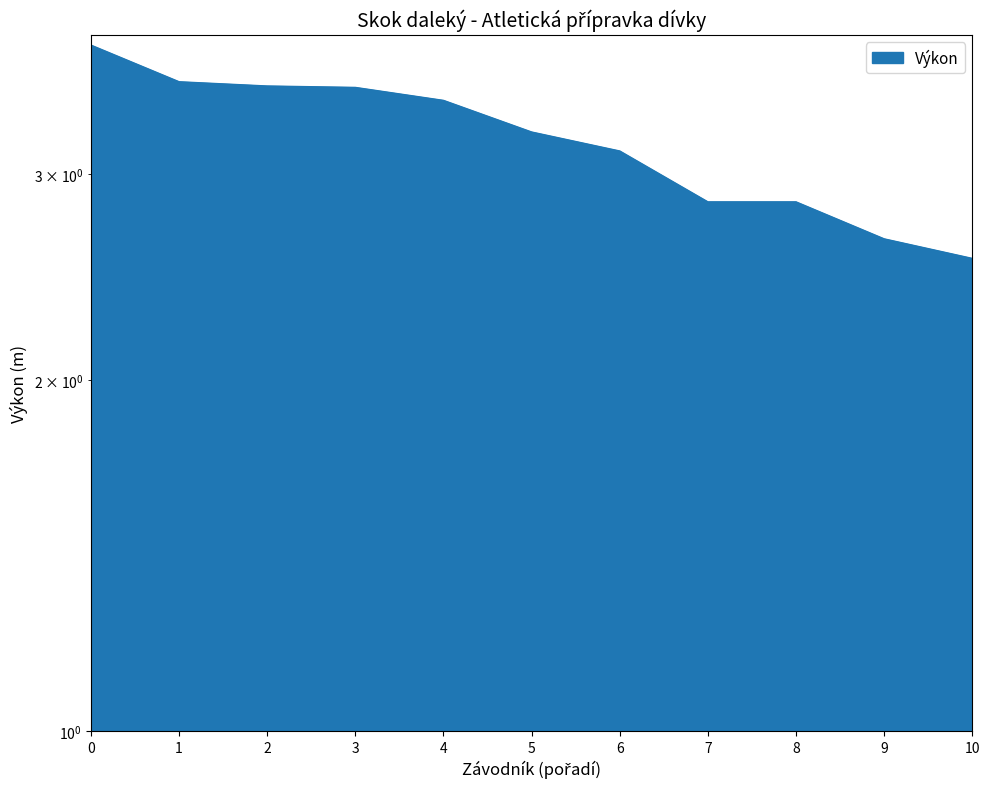

How many lines are shown in the chart?

1